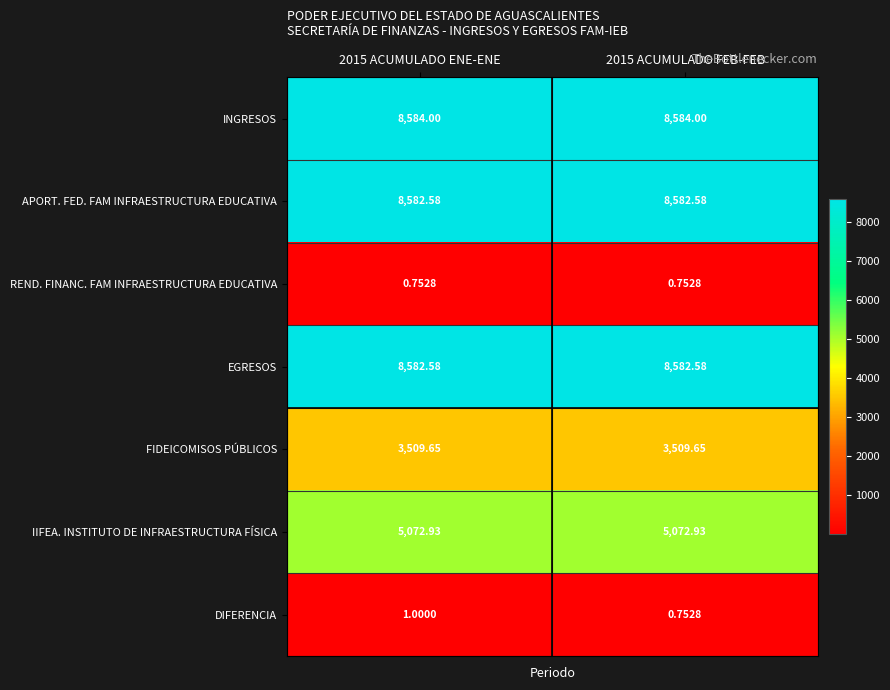

Is the value of IIFEA. INSTITUTO DE INFRAESTRUCTURA FÍSICA at 2015 ACUMULADO ENE-ENE greater than the value of REND. FINANC. FAM INFRAESTRUCTURA EDUCATIVA at 2015 ACUMULADO FEB-FEB?

Yes